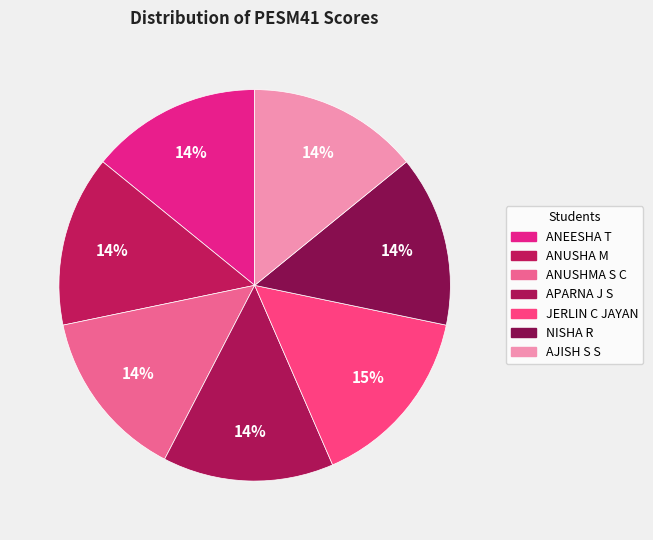

How many segments does this pie chart have?

7